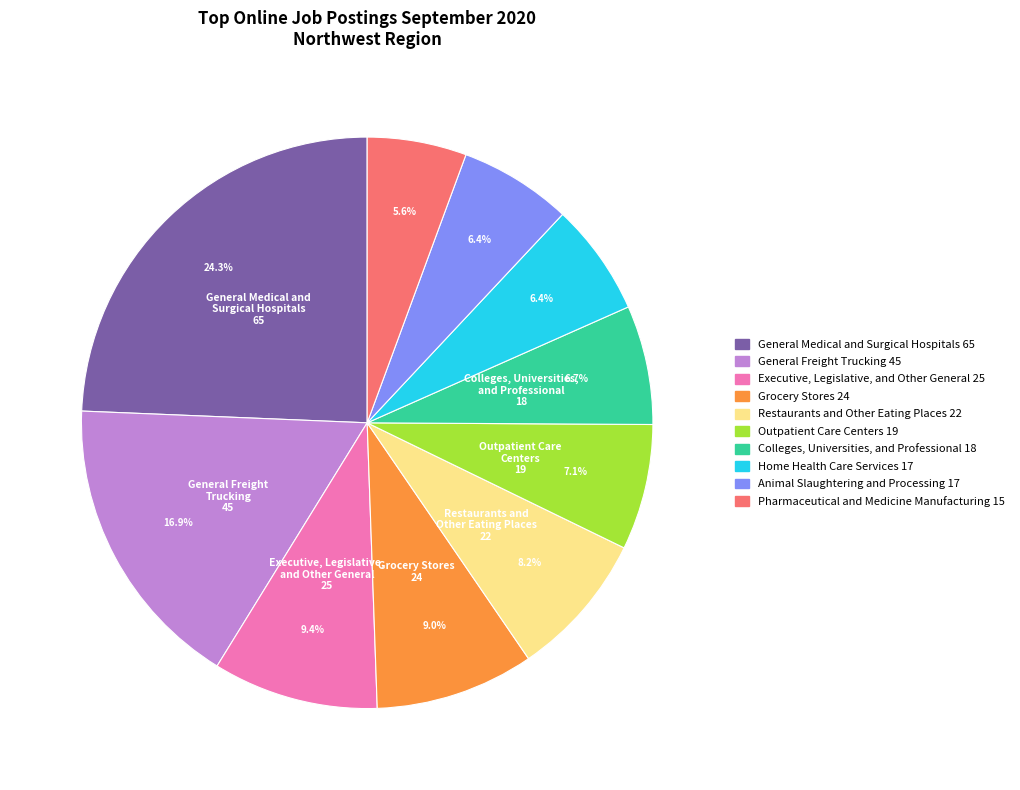

Combined, what portion of the pie is Executive, Legislative, and Other General 25 and Grocery Stores 24?

18.4%